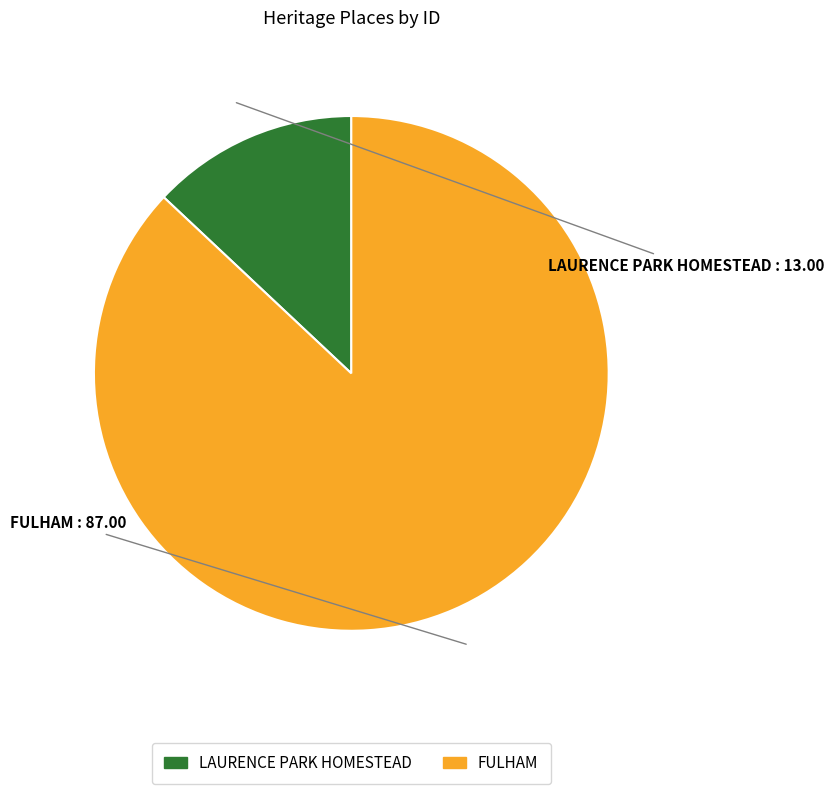

True or false: LAURENCE PARK HOMESTEAD accounts for 13% of the total.

True